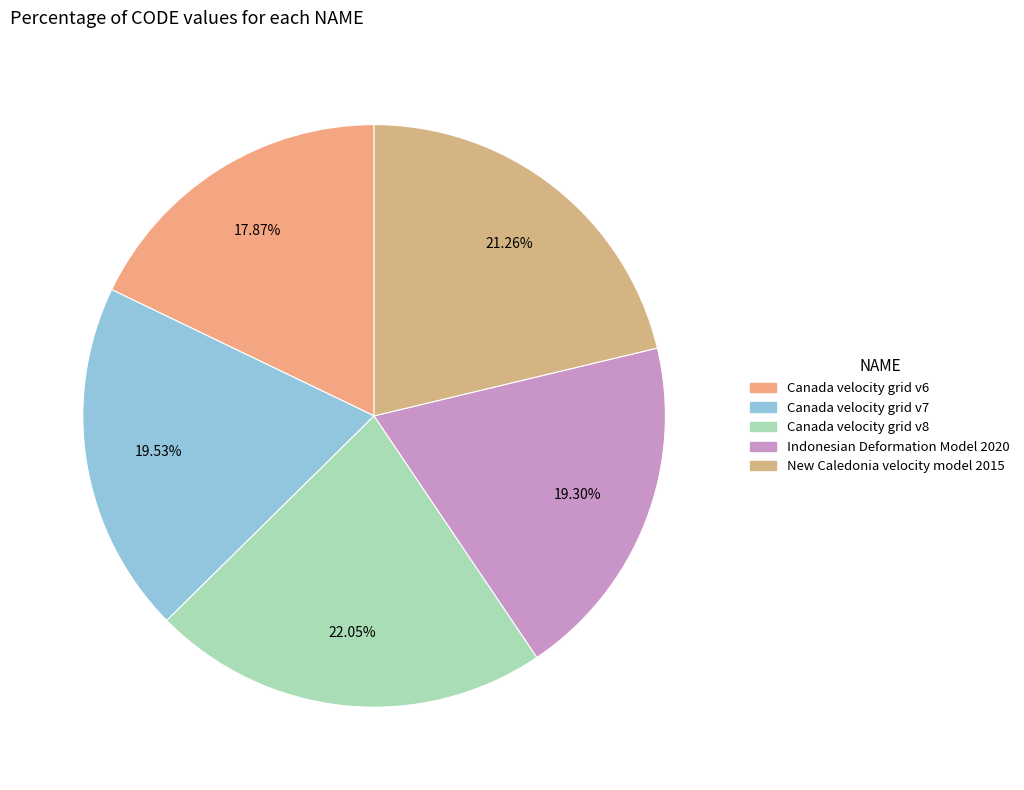

Combined, do Canada velocity grid v8 and Canada velocity grid v7 account for over 50%?

No